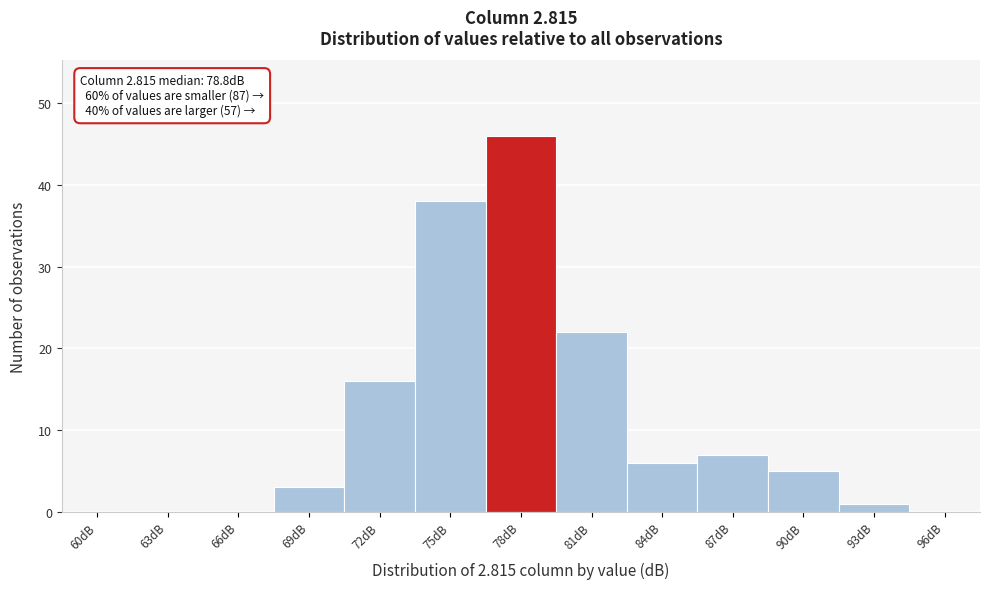

Reading right to left, extract all data points from this chart.

96dB=0	93dB=1	90dB=5	87dB=7	84dB=6	81dB=22	78dB=46	75dB=38	72dB=16	69dB=3	66dB=0	63dB=0	60dB=0